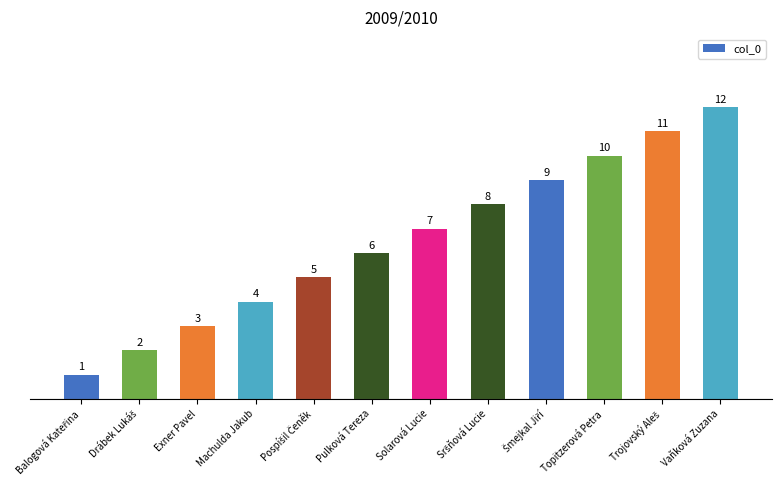

At which label is the value closest to 6?

Pulková Tereza